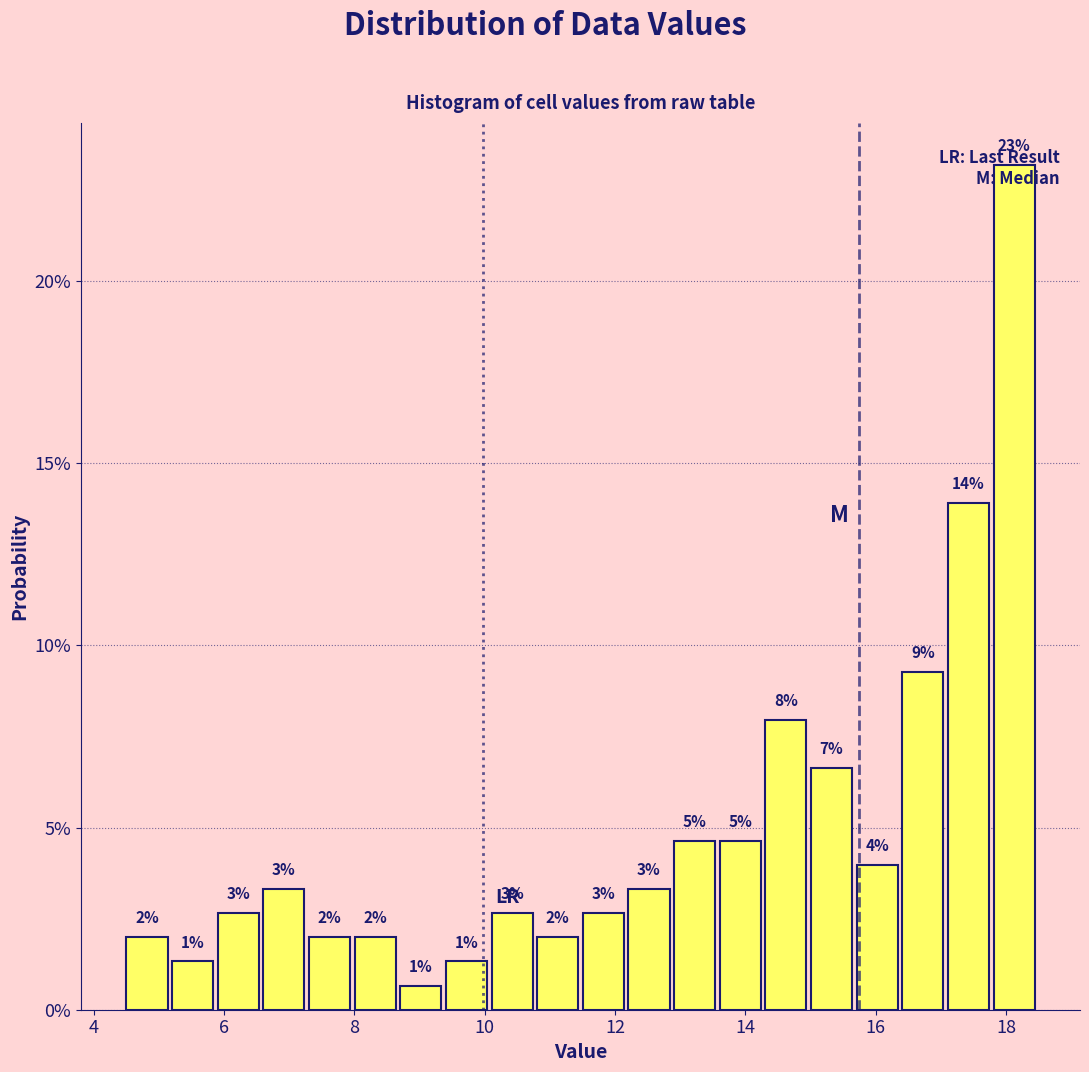

Around what value on the x-axis is the tallest bar? Give the approximate position of its centre, as read against the axis.

18.2